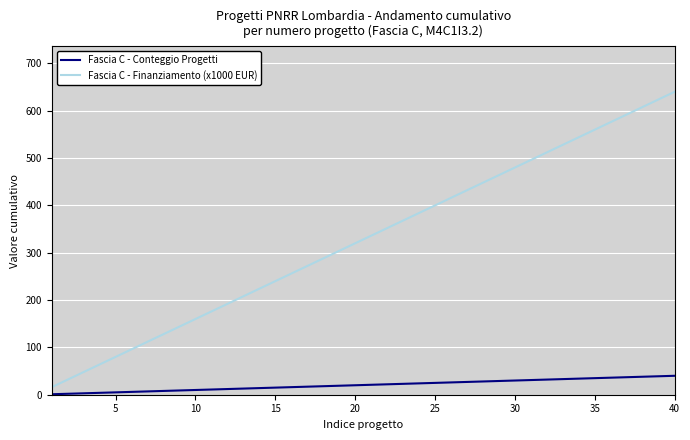

Which series has the largest total across all categories?

Fascia C - Finanziamento (x1000 EUR)